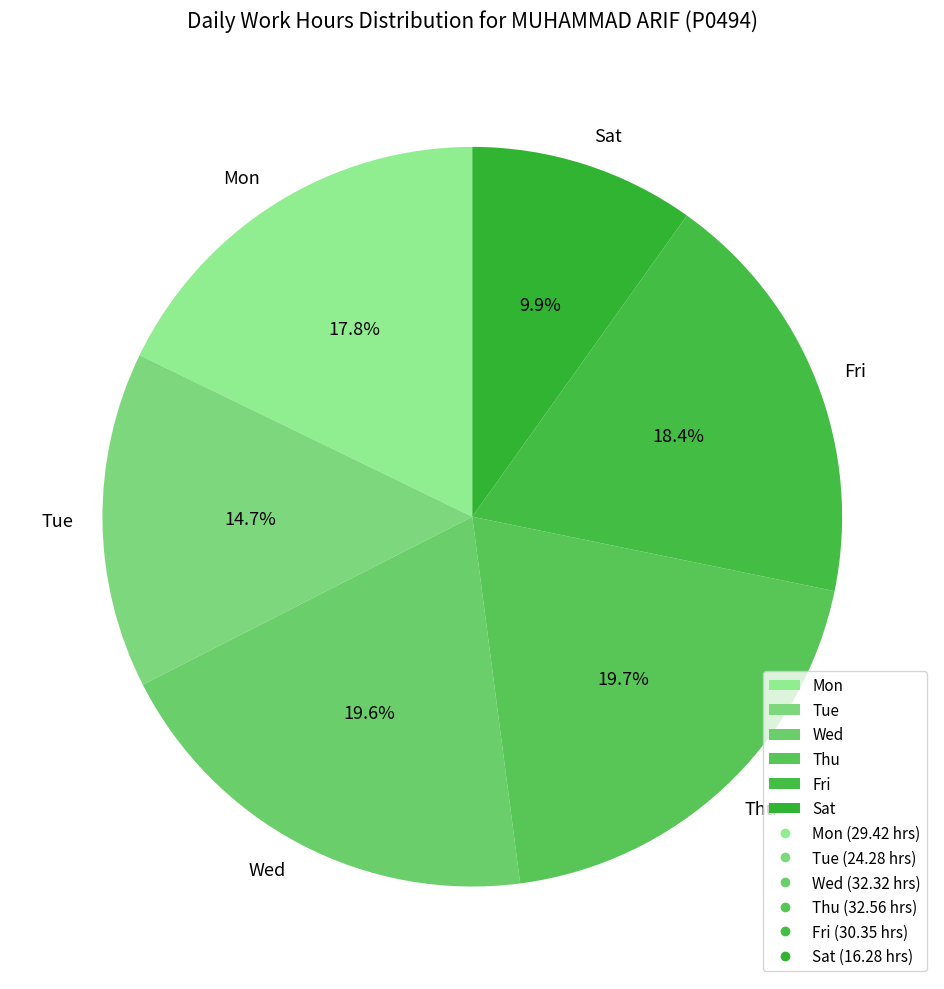

Does any single category account for the majority?

No